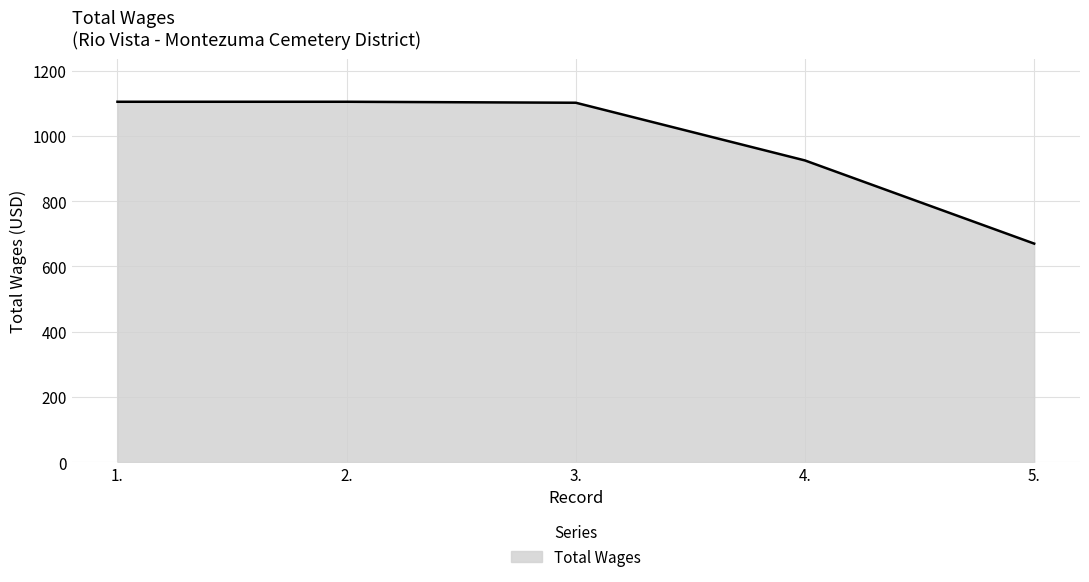

What is the difference between the maximum and minimum values?

435